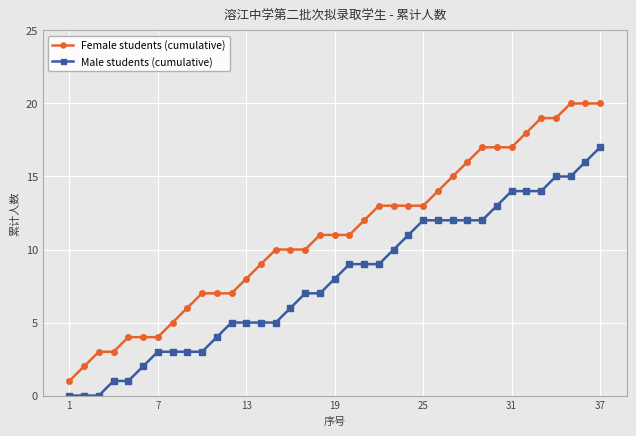

True or false: Female students (cumulative) and Male students (cumulative) cross at least once.

False